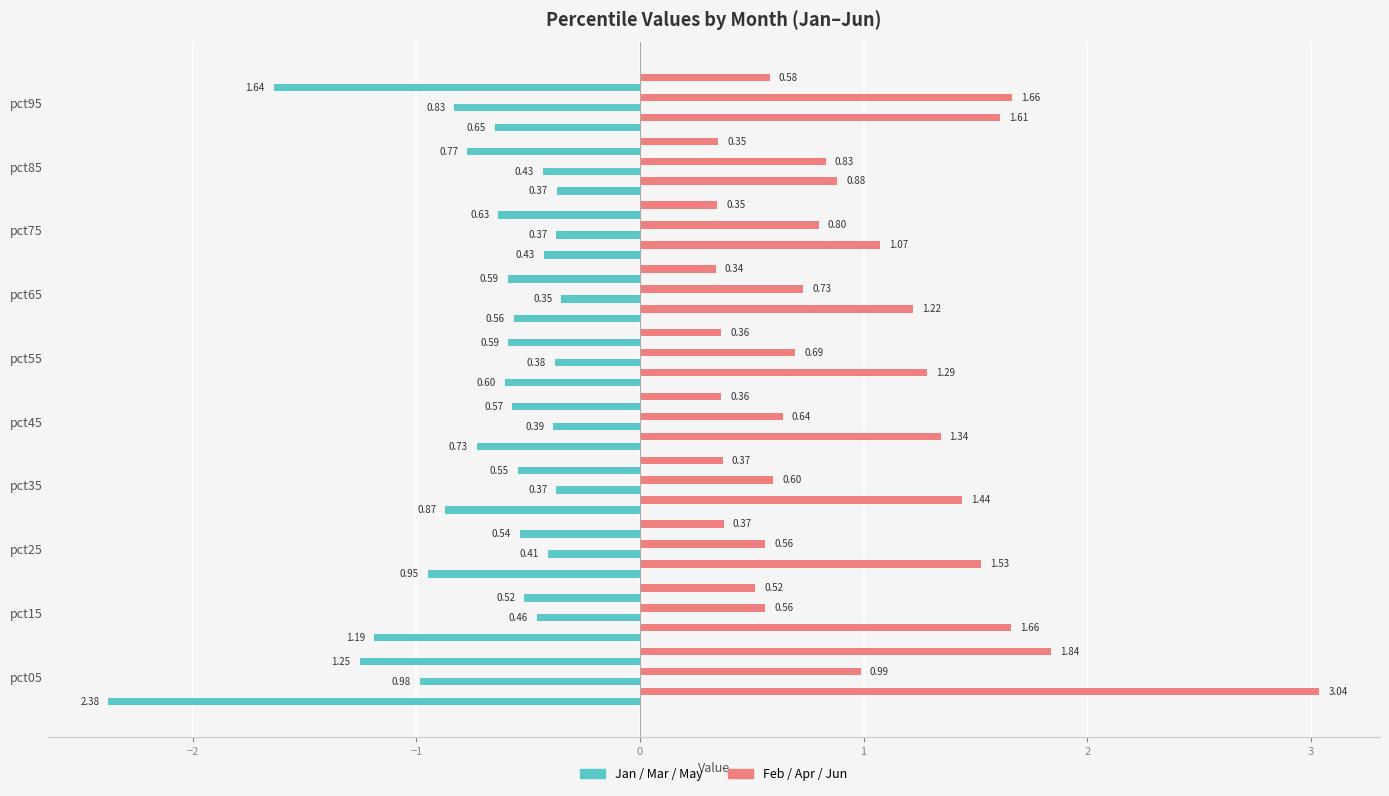

List the series in order of their peak value, highest first.

Feb, Jun, Apr, Mar, Jan, May